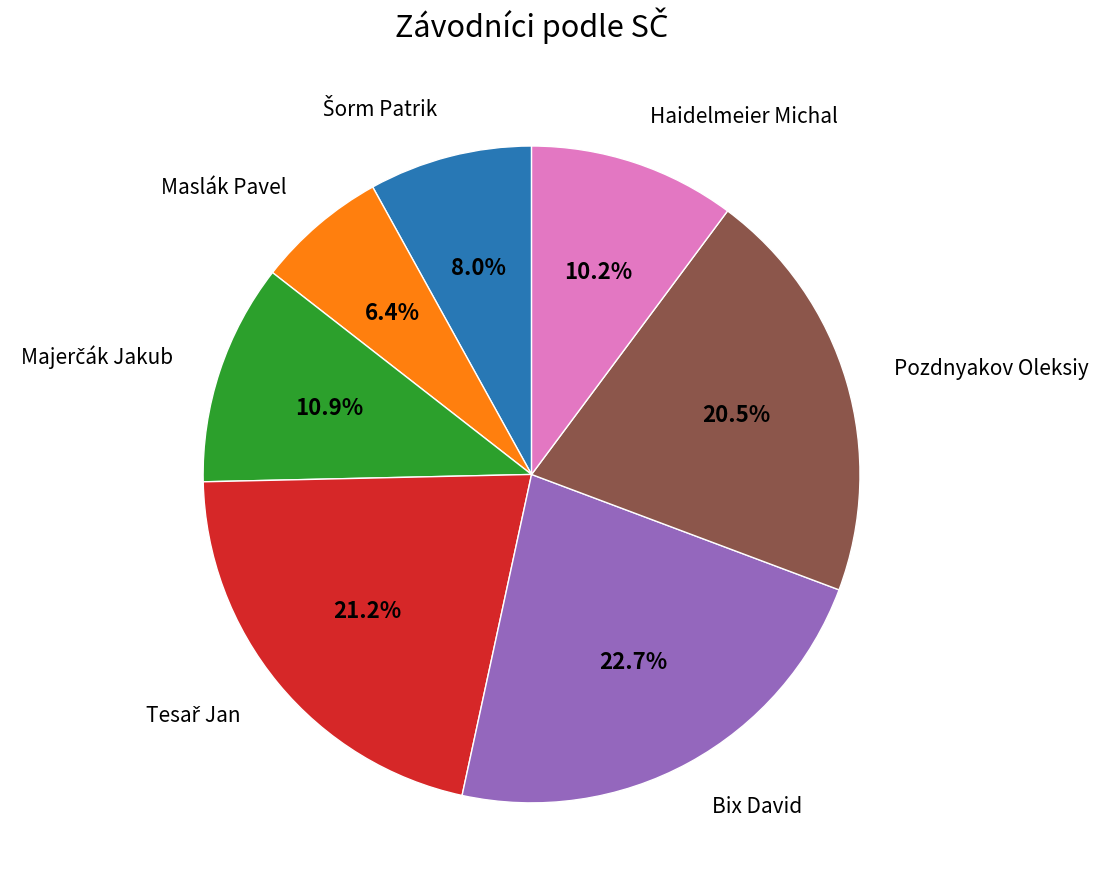

Is there any slice that represents more than half of the pie?

No